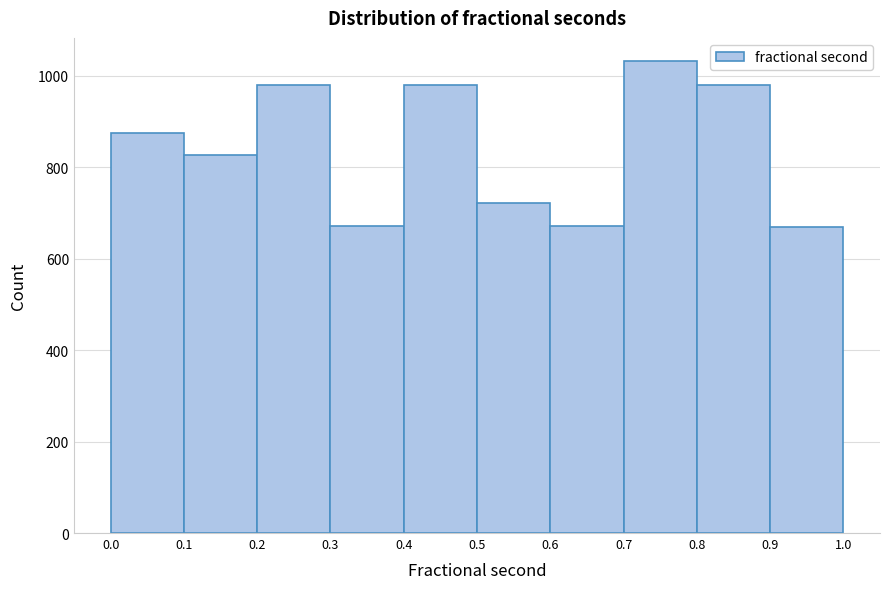

Reading left to right, list every bar in this chart as the range it spans on the x-axis followed by its height. The values are not printed on the chart, so give them approximately, as read against the axis.

0.0 to 0.1: 880
0.1 to 0.2: 820
0.2 to 0.3: 980
0.3 to 0.4: 680
0.4 to 0.5: 980
0.5 to 0.6: 720
0.6 to 0.7: 680
0.7 to 0.8: 1040
0.8 to 0.9: 980
0.9 to 1.0: 680